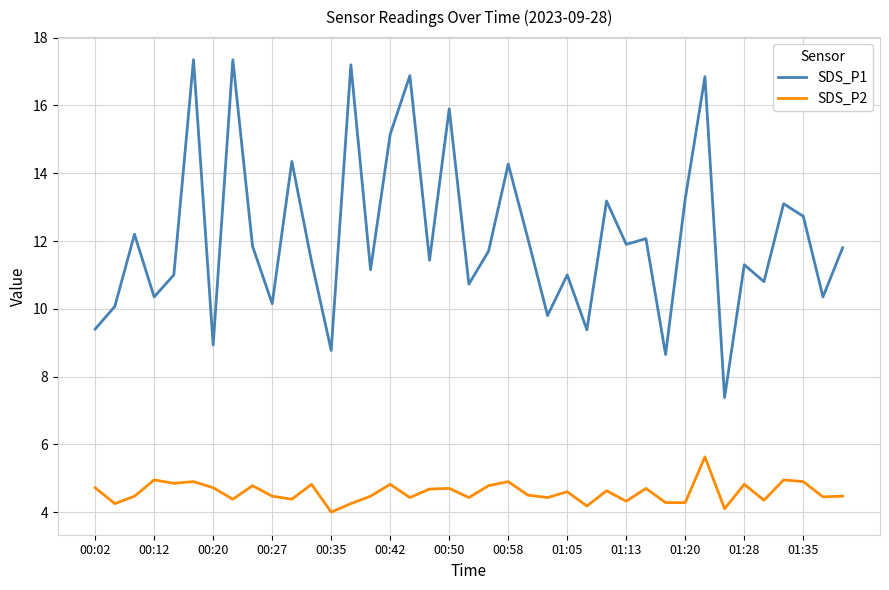

Rank the series by their average value, from highest to lowest.

SDS_P1, SDS_P2